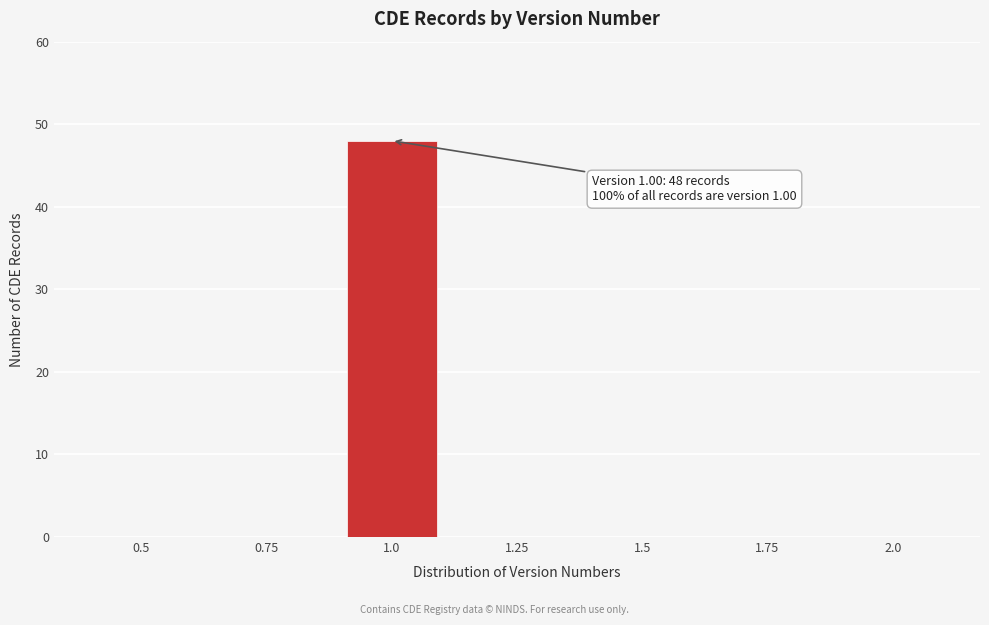

Reading left to right, transcribe all the data shown in this chart.

0.5=0	0.75=0	1.0=48	1.25=0	1.5=0	1.75=0	2.0=0